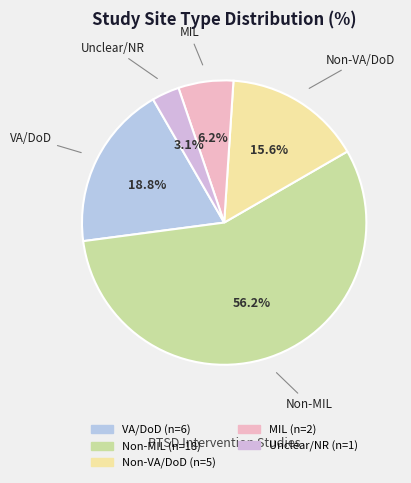

What is the ratio of the value at Non-VA/DoD to the value at VA/DoD?

0.8